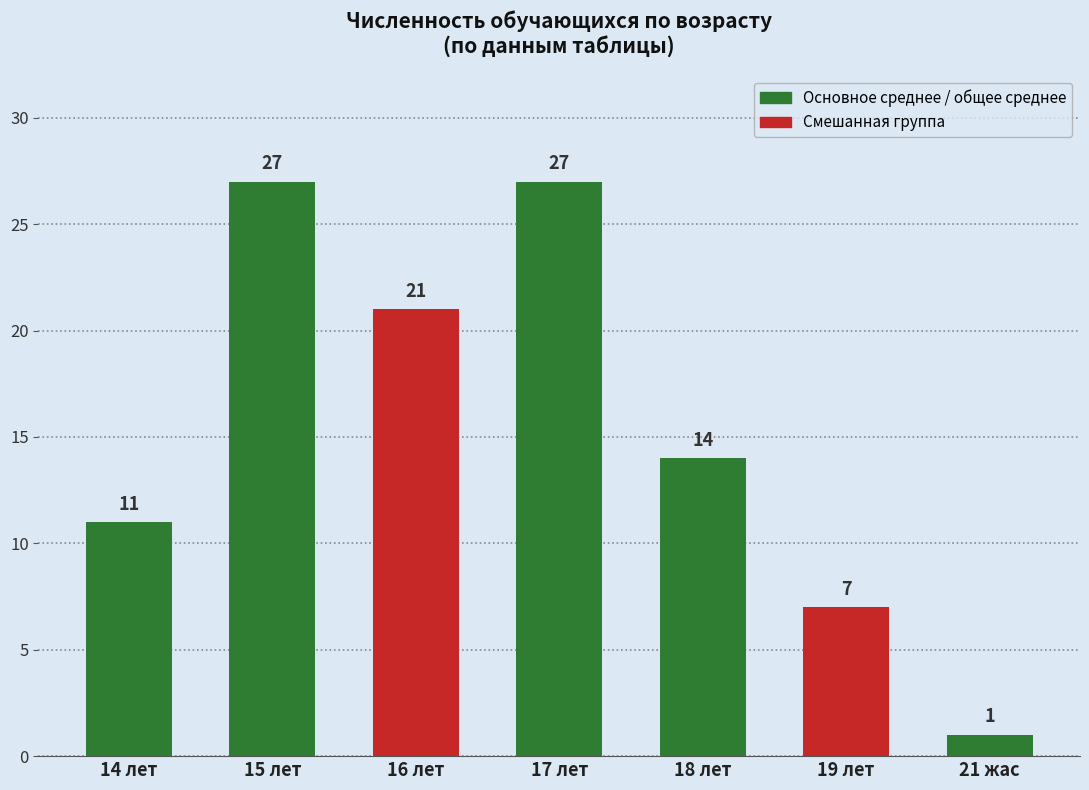

Reading left to right, list all the values displayed in this chart.

14 лет=11	15 лет=27	16 лет=21	17 лет=27	18 лет=14	19 лет=7	21 жас=1